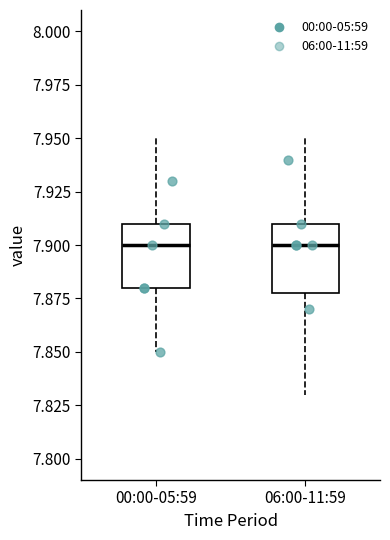

Where does the median line of the box for 06:00-11:59 sit on the y-axis? The values are not printed on the chart, so give them approximately, as read against the axis.

7.90